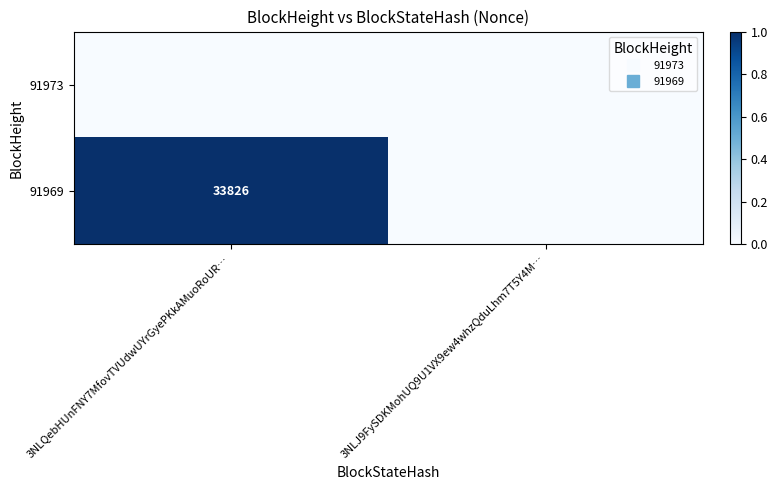

Rank the series by their average value, from highest to lowest.

91969, 91973